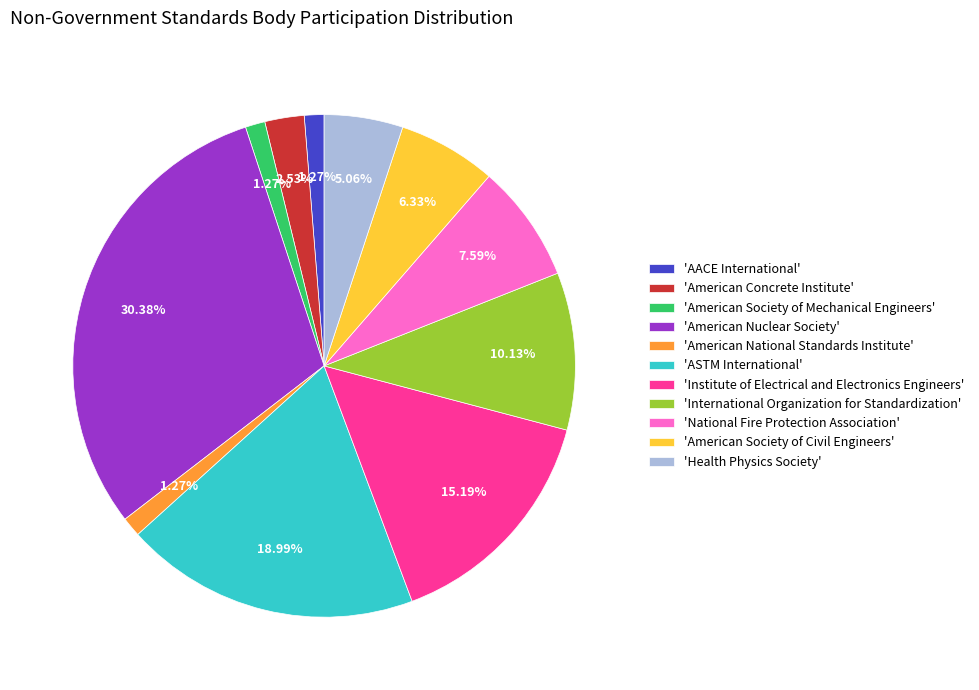

Which has a higher value, 'National Fire Protection Association' or 'American Nuclear Society'?

'American Nuclear Society'